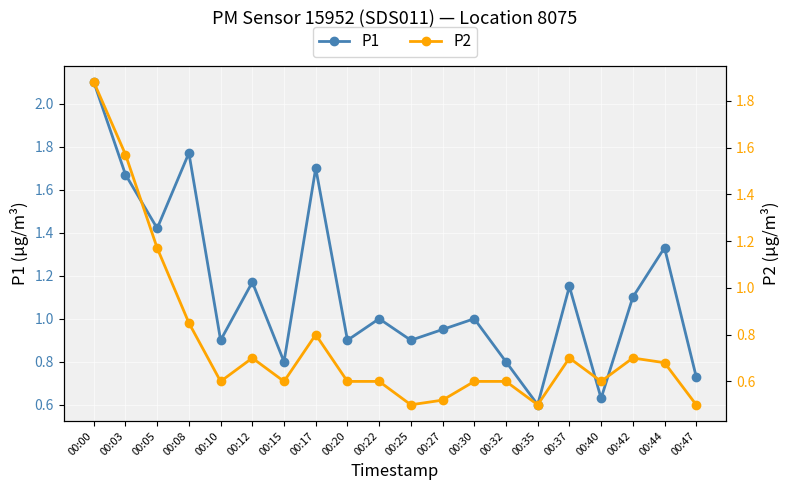

List the series in order of their peak value, highest first.

P1, P2